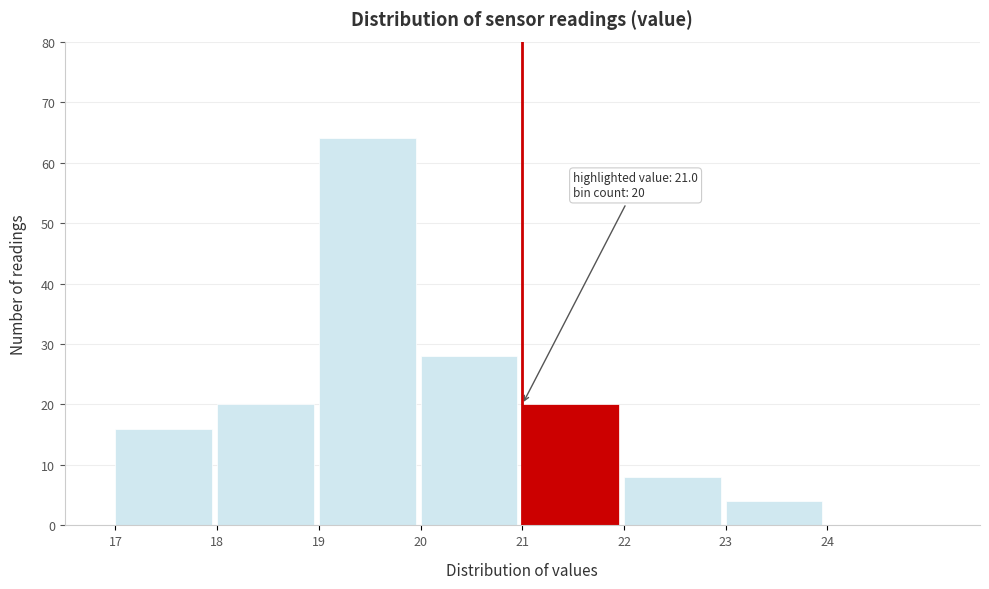

Over which range of the x-axis is the bar tallest?

19 to 20